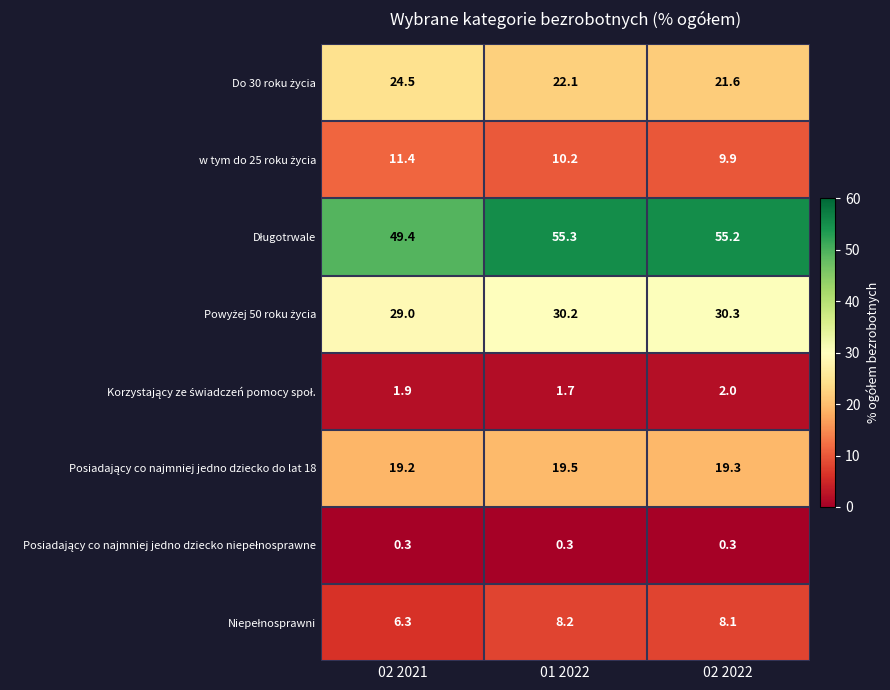

What is the total value across all series at 01 2022?

147.5